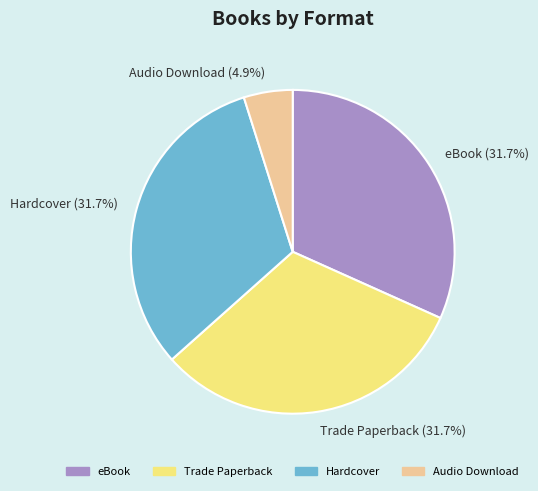

To the nearest percent, what is the combined percentage of Audio Download and eBook?

37%